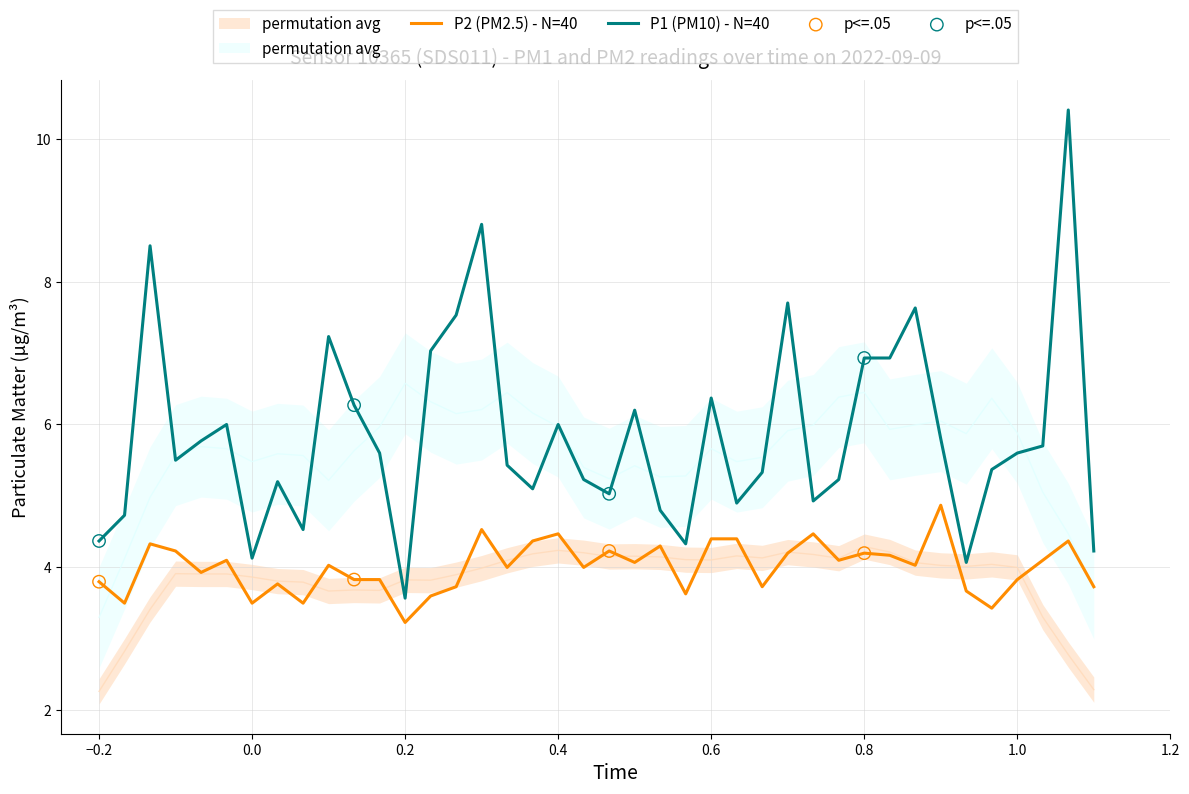

At how many categories does at least one series exceed 5?

29